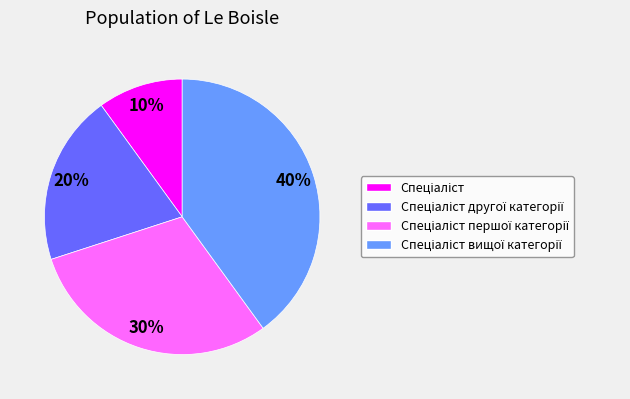

To the nearest percent, what is the difference between the largest and smallest slice percentages?

30%